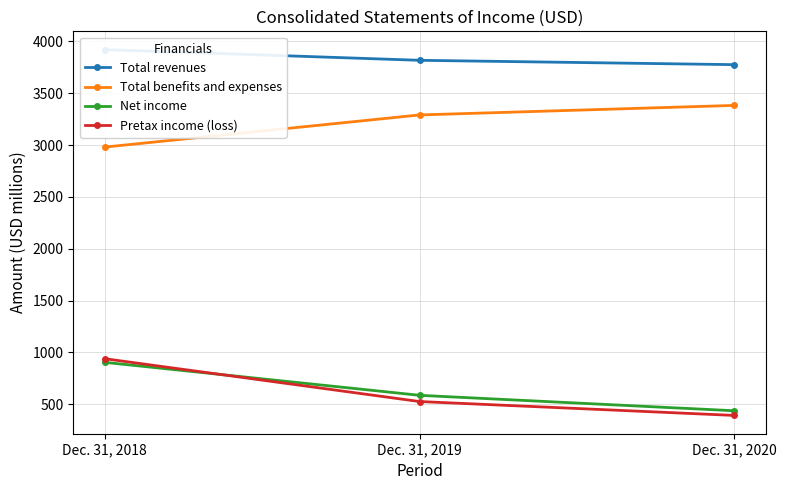

True or false: Total revenues has a value of 3818 at Dec. 31, 2019.

True